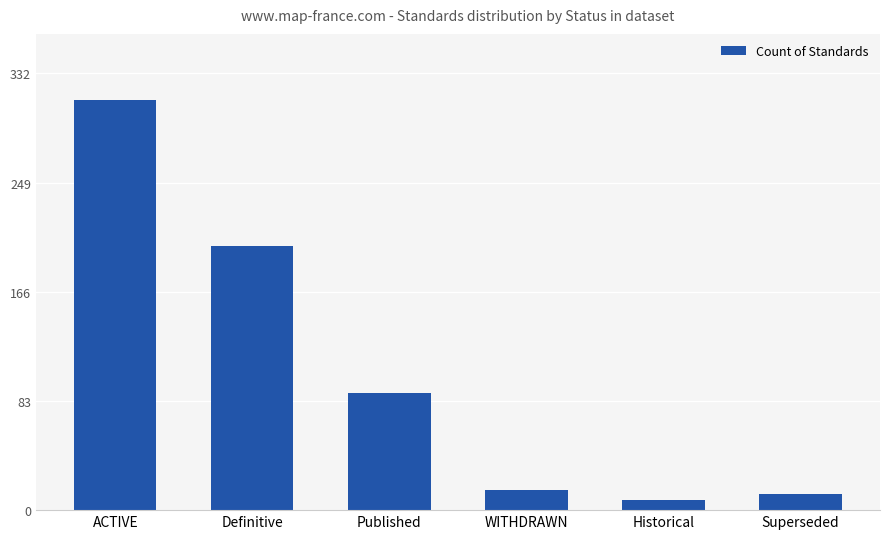

Does the chart contain any negative values?

No